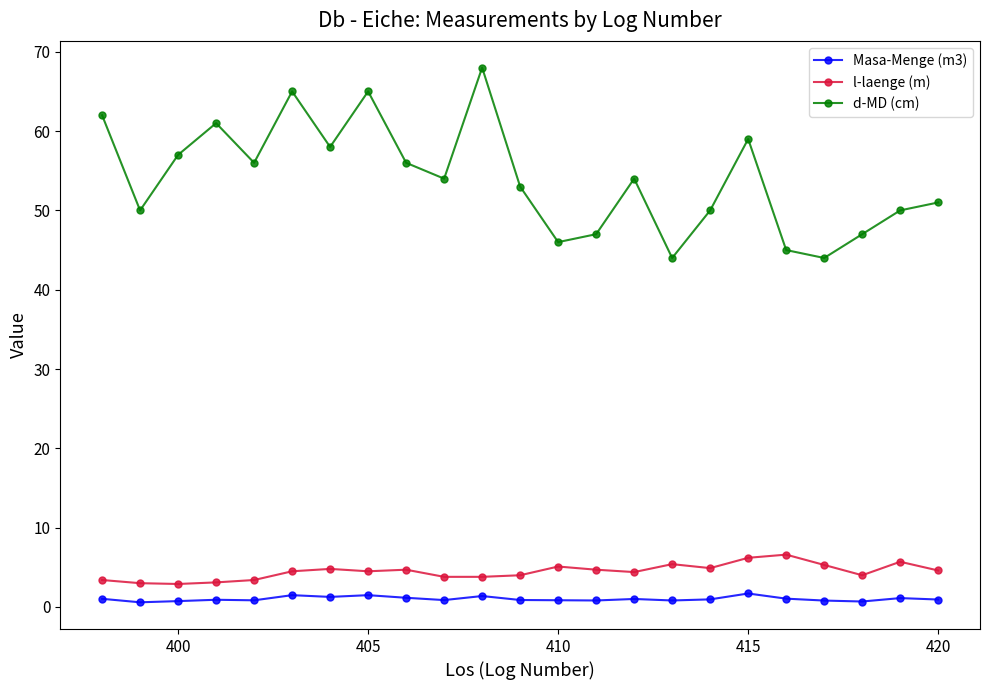

What are all the series names shown in the legend?

Masa-Menge (m3), l-laenge (m), d-MD (cm)